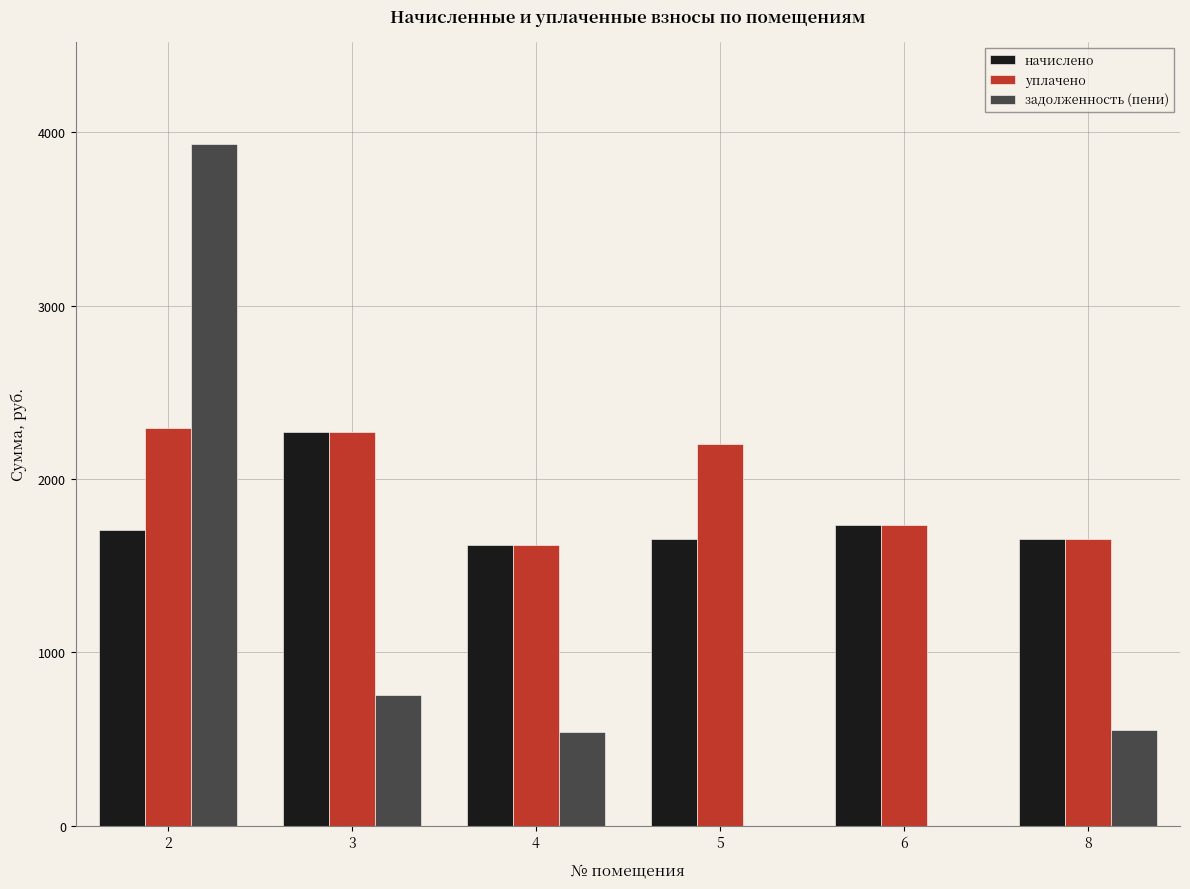

What is the maximum value shown in the chart?

3932.9